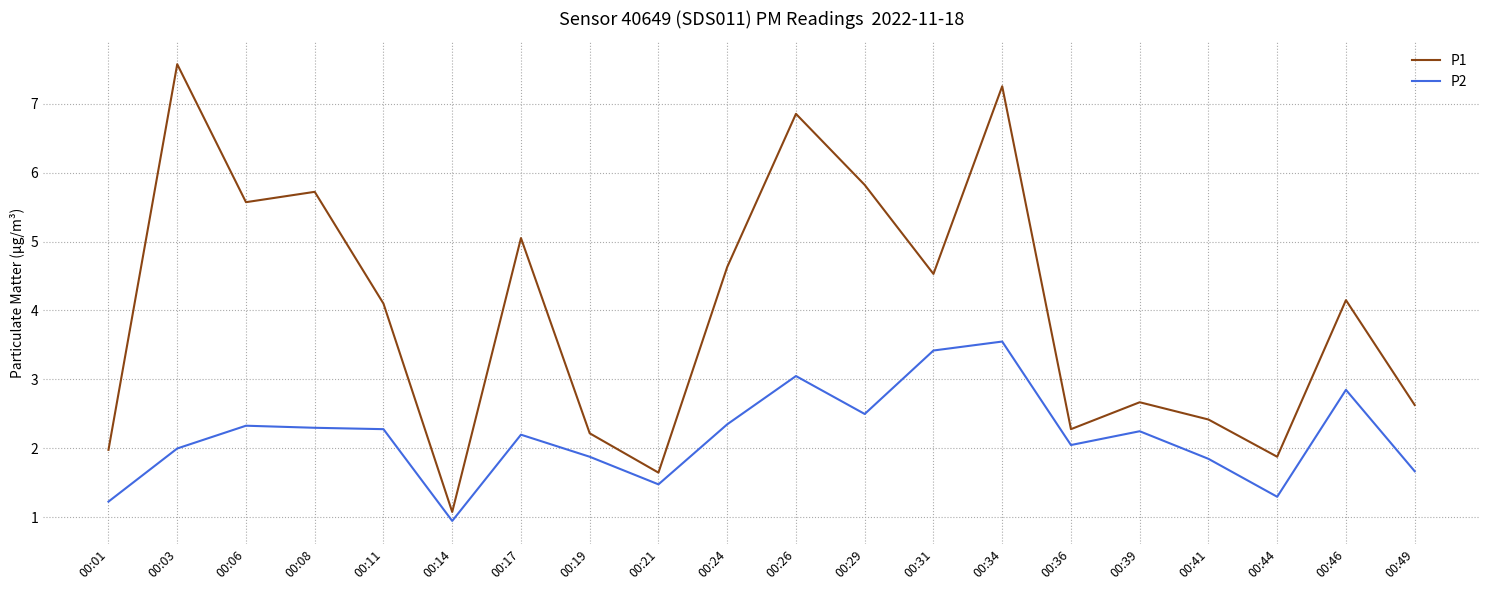

At which category does the chart reach its minimum across all series?

00:14